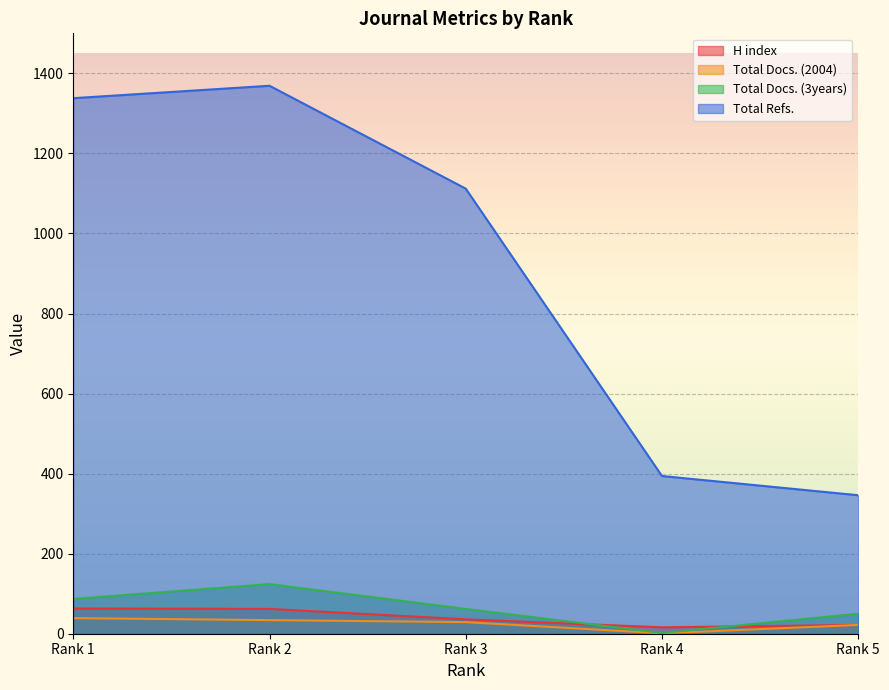

Which series changed the most between Rank 1 and Rank 3?

Total Refs.